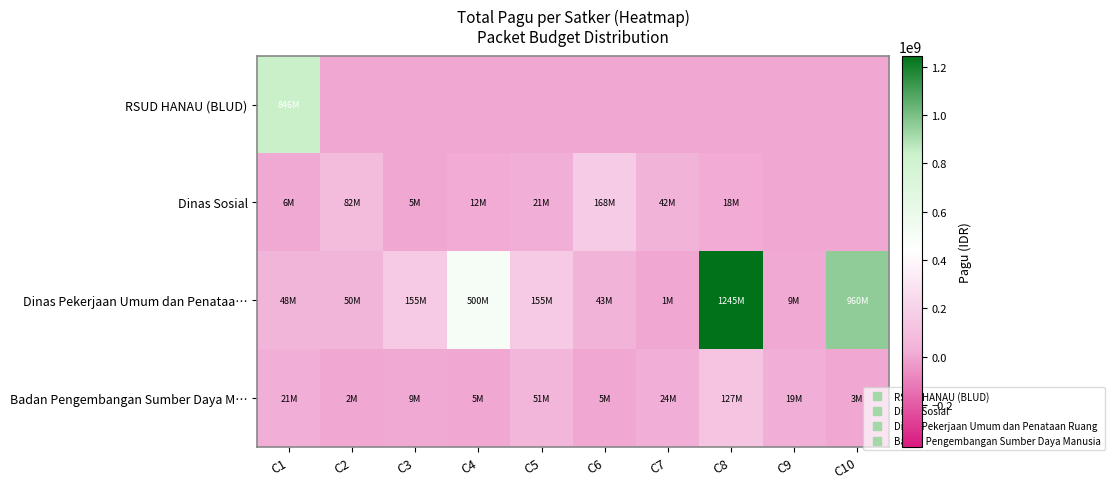

Which has a higher value, C10 or C5?

C10